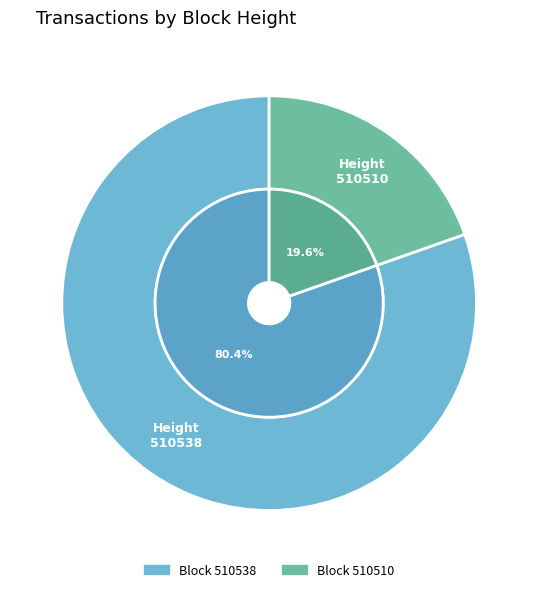

What is the change in value from 510538 to 510510?

-11191435011806838784